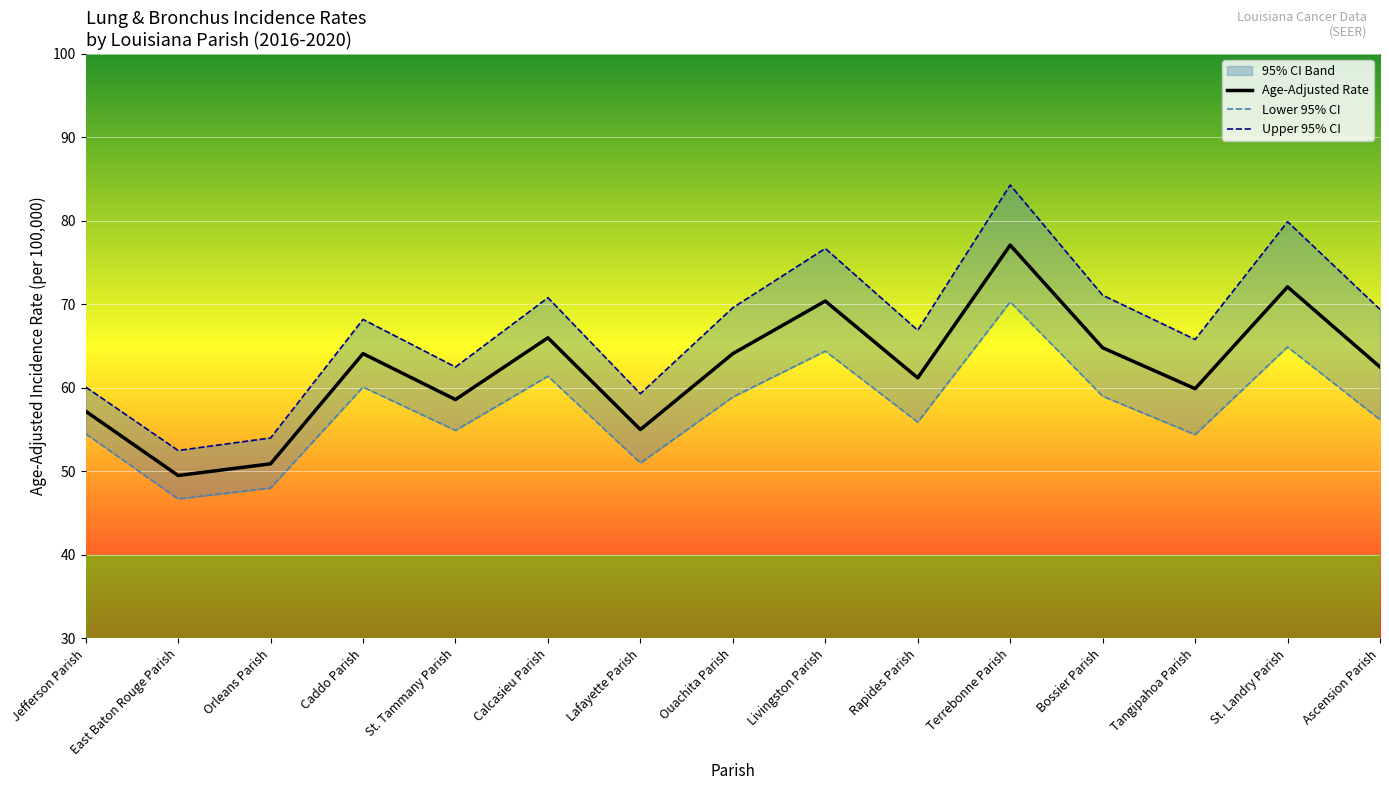

Reading left to right, what are all the values shown in this chart?

Age-Adjusted Rate: 57.2	49.5	50.9	64.1	58.6	66.0	55.0	64.1	70.4	61.2	77.1	64.8	59.9	72.1	62.5
Lower 95% CI: 54.5	46.7	48.0	60.1	54.9	61.4	51.0	58.9	64.4	55.9	70.3	59.0	54.4	64.9	56.2
Upper 95% CI: 60.1	52.5	54.0	68.2	62.5	70.8	59.3	69.6	76.7	66.9	84.3	71.1	65.8	79.9	69.4